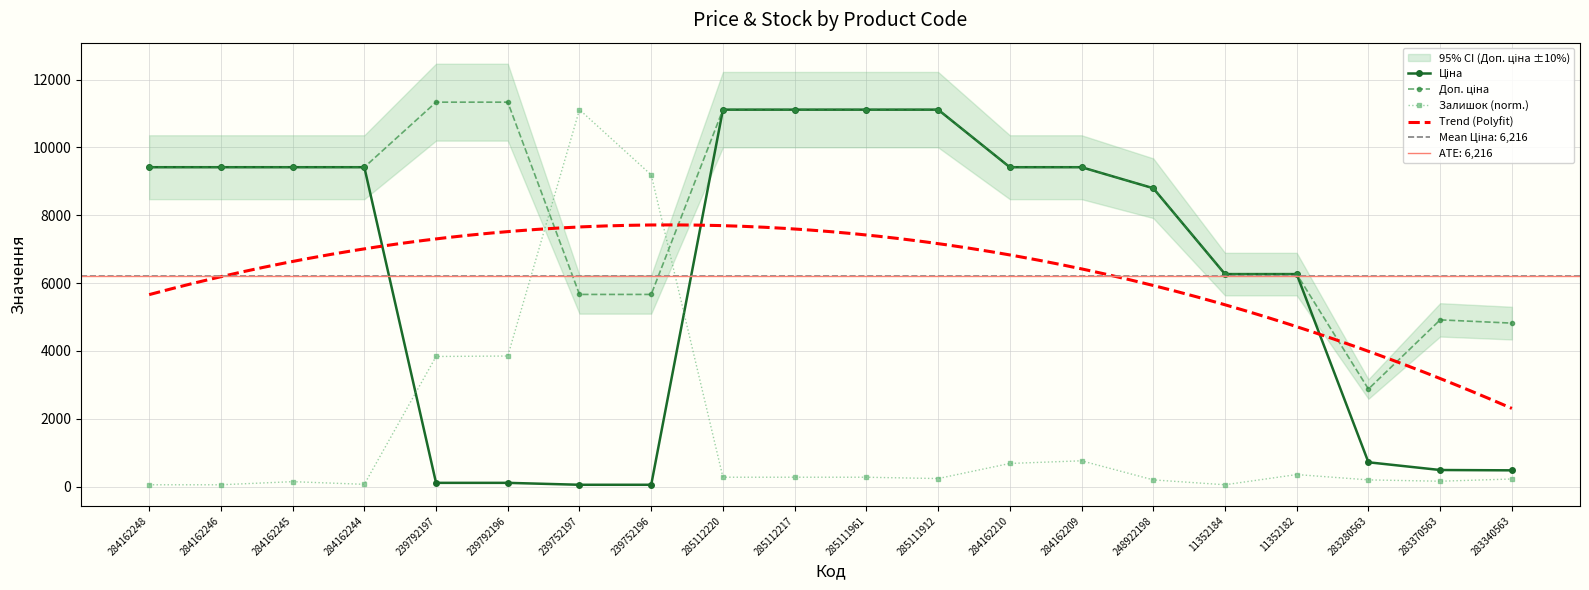

Which label corresponds to the largest value in the chart?

239792197